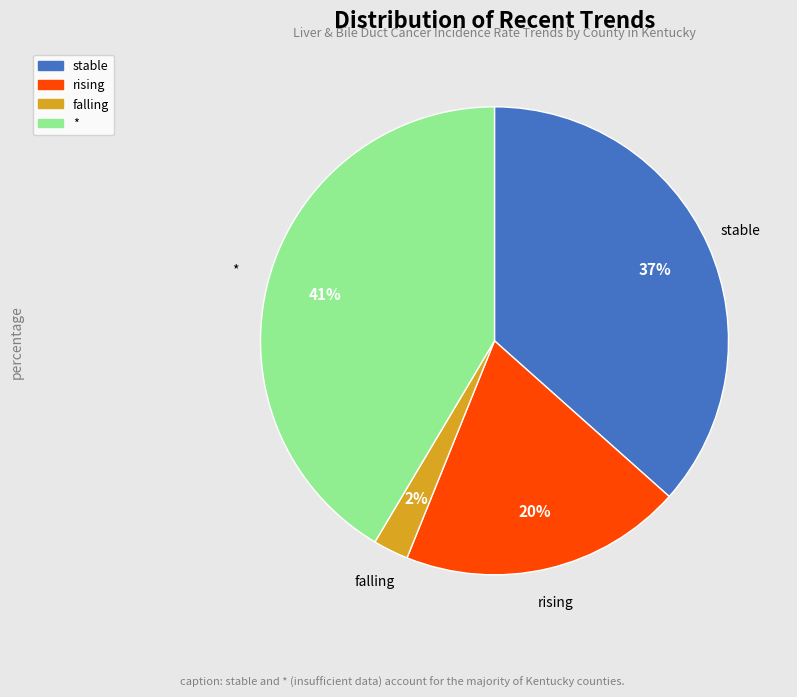

How many slices are in this pie chart?

4